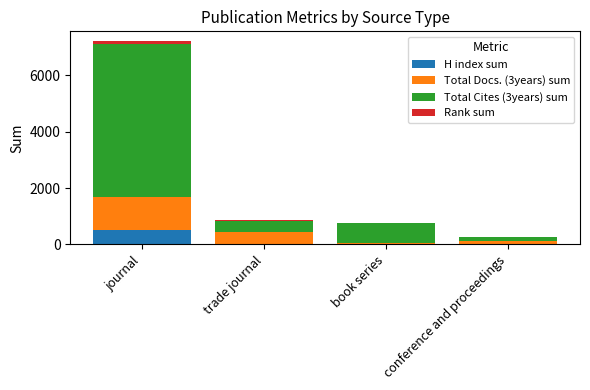

At which category is the sum across all series the highest?

journal